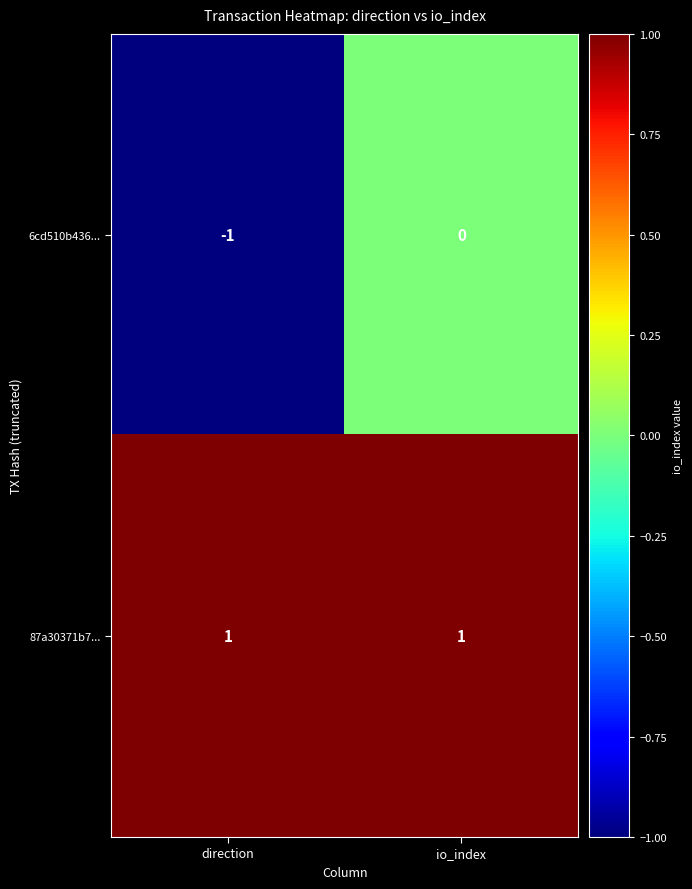

At which category is the sum across all series the highest?

io_index